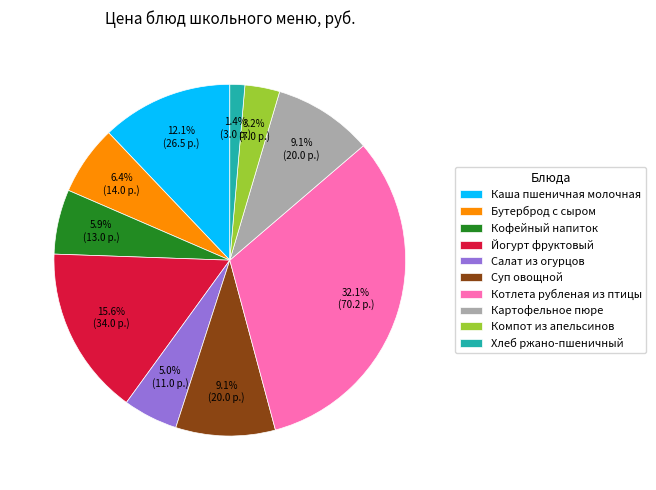

Which category has the smallest portion of the pie?

Хлеб ржано-пшеничный